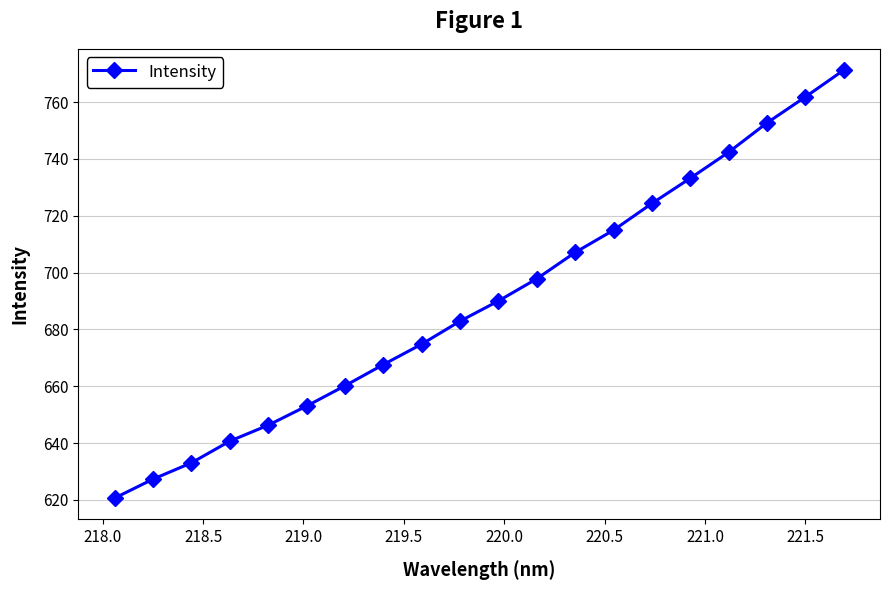

What is the average value?

690.1